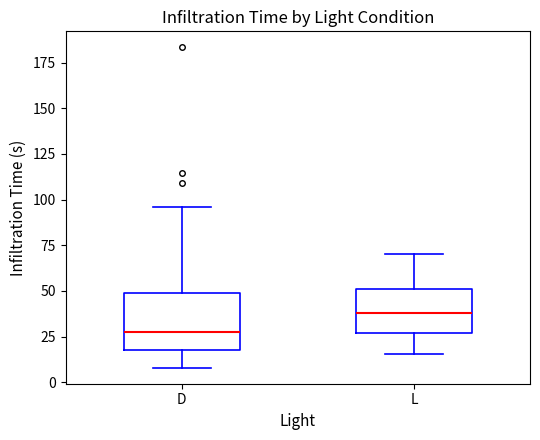

Which box is the tallest, from its lower edge to its upper edge?

D